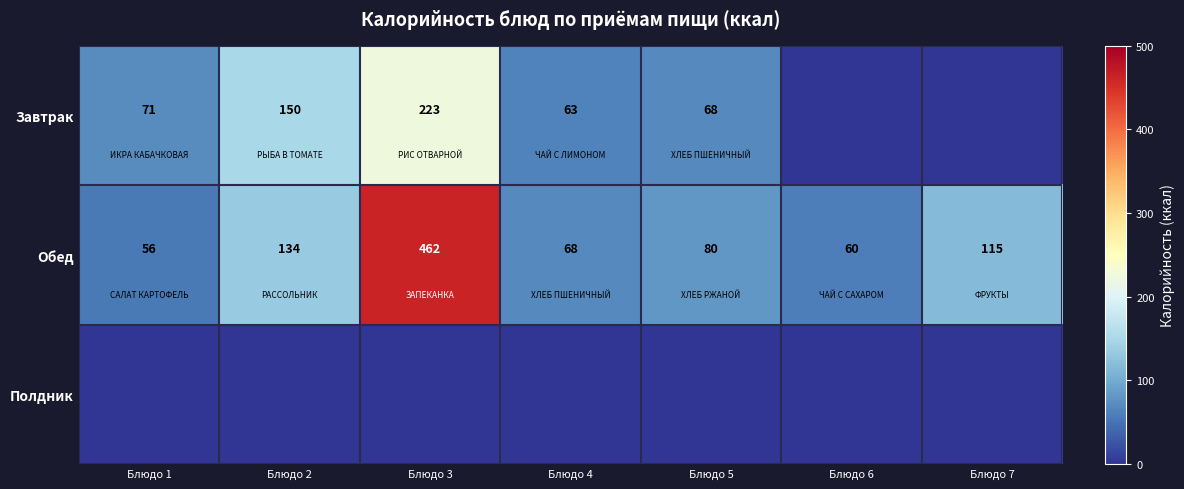

The Обед series shows 60 at Блюдо 6. True or false?

True